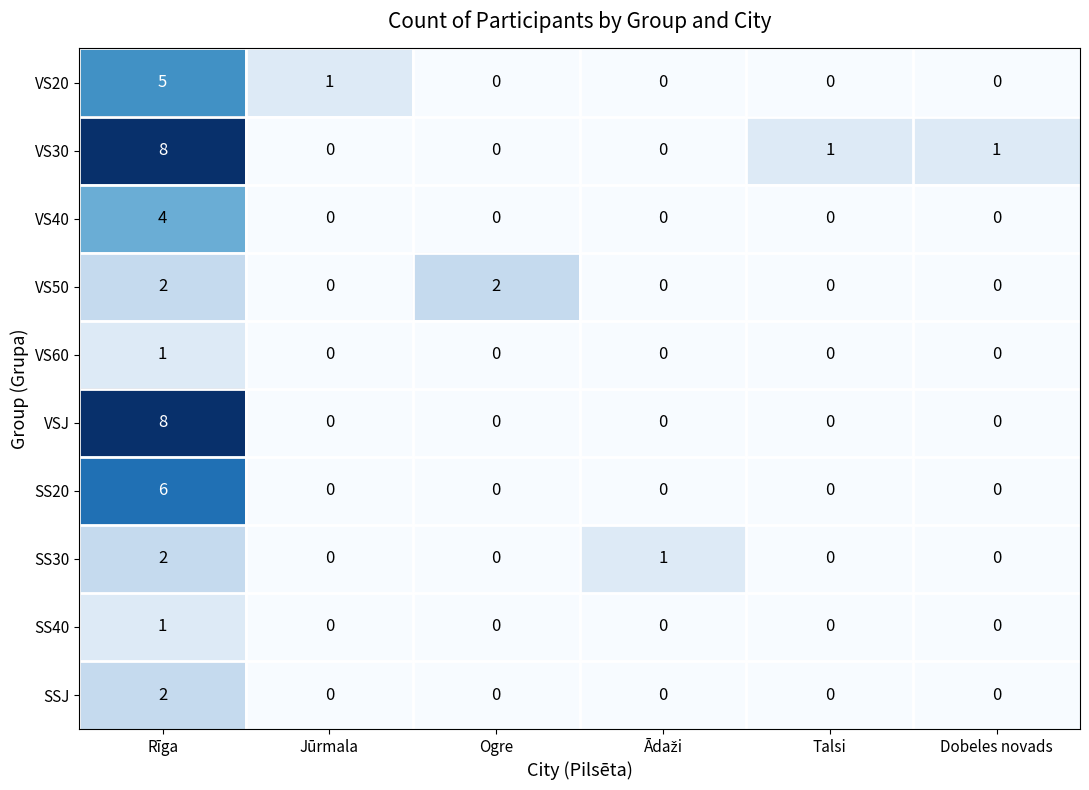

Is it true that VSJ equals -2 at Jūrmala?

False